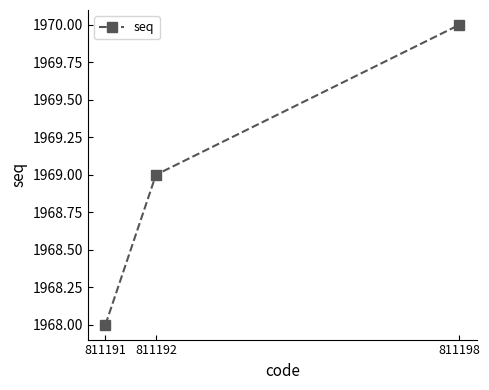

Rank the categories by value from highest to lowest.

811198, 811192, 811191